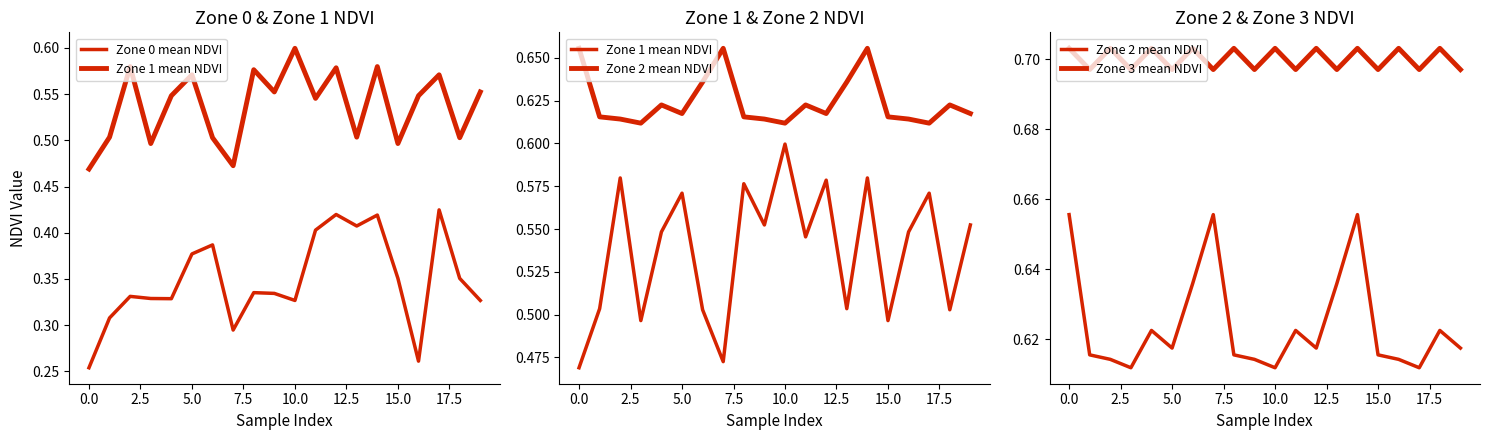

Which series has the largest total across all categories?

Zone 3 mean NDVI